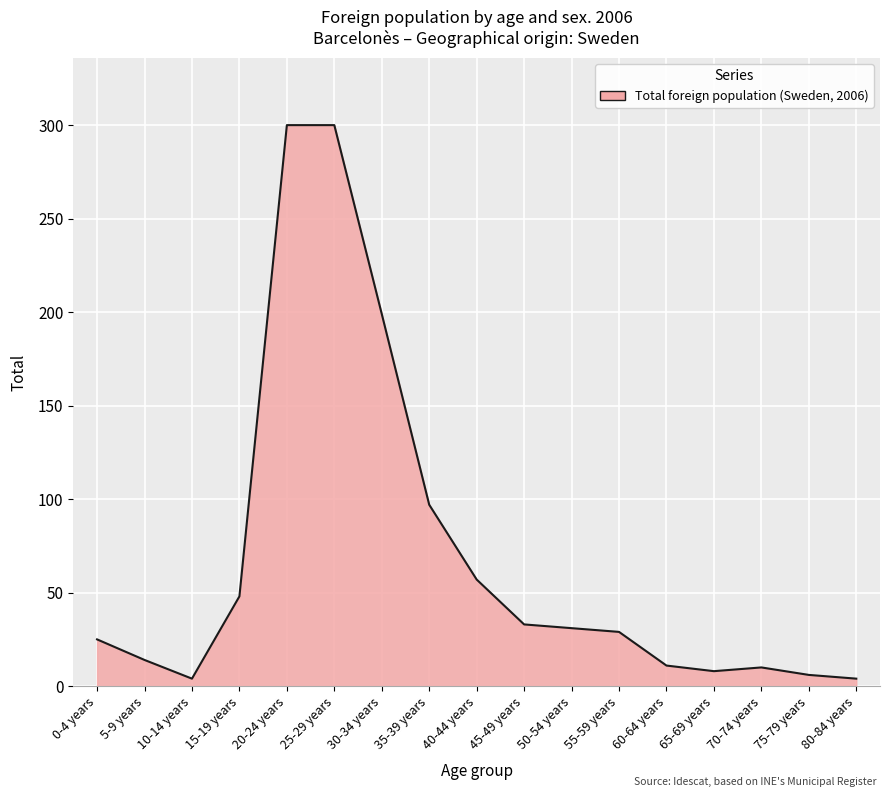

At which label is the value closest to 152?

30-34 years